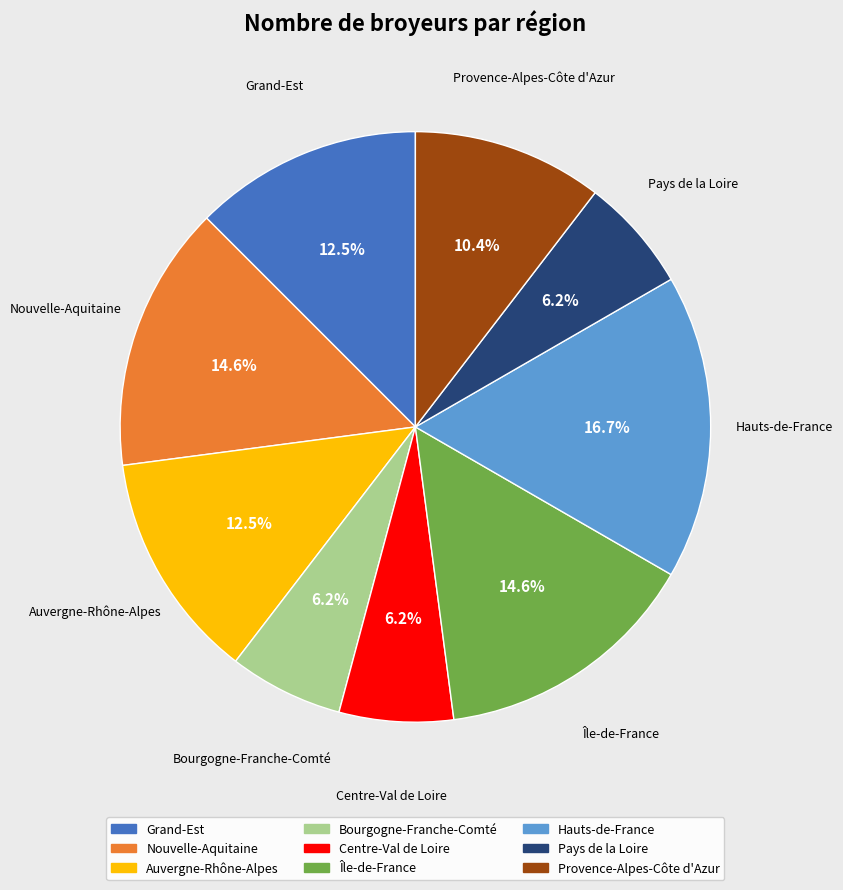

To the nearest percent, what portion does Nouvelle-Aquitaine represent?

15%